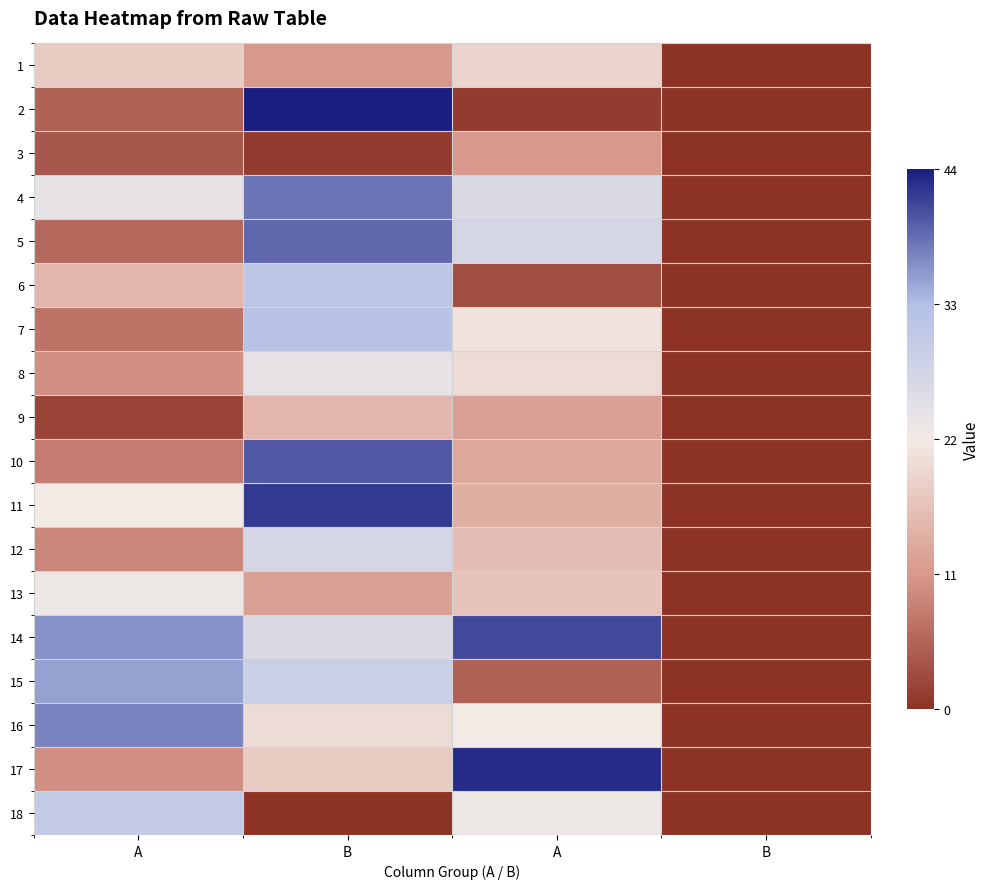

What is the difference between the highest and lowest values at A?

1.6